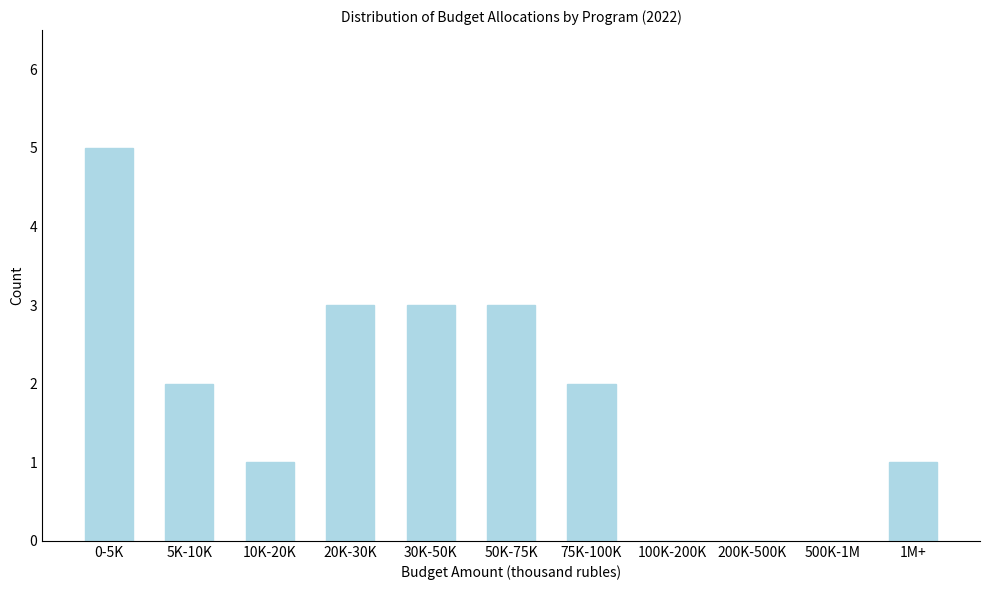

Reading left to right, extract all data points from this chart.

0-5K=5	5K-10K=2	10K-20K=1	20K-30K=3	30K-50K=3	50K-75K=3	75K-100K=2	100K-200K=0	200K-500K=0	500K-1M=0	1M+=1